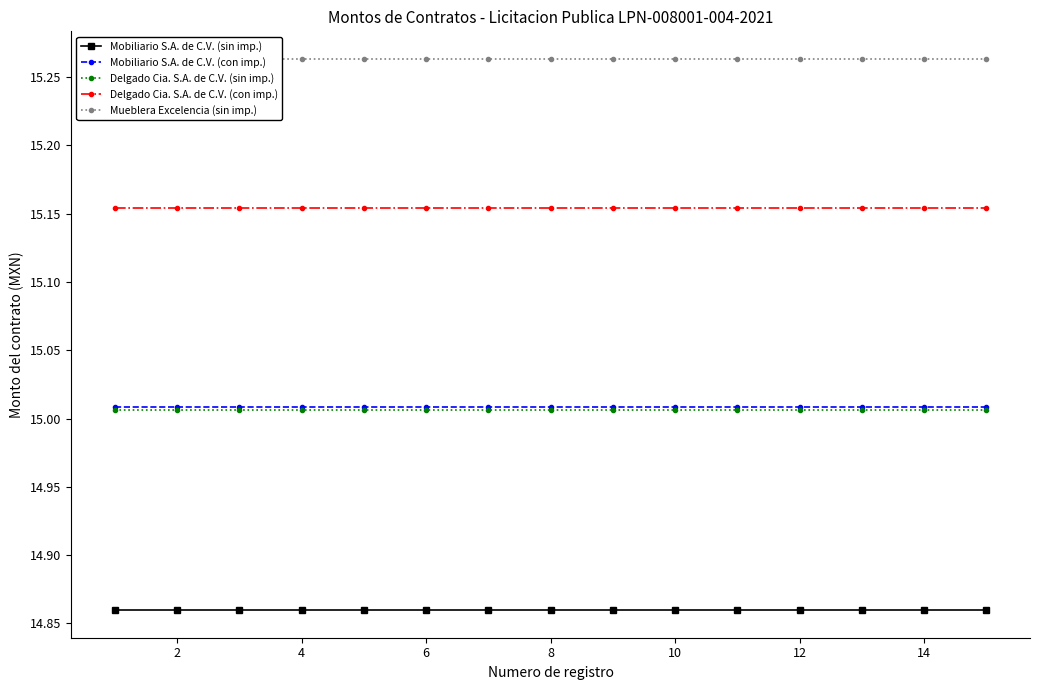

True or false: Mobiliario S.A. de C.V. (con imp.) has a value of 5.9 at 4.

False